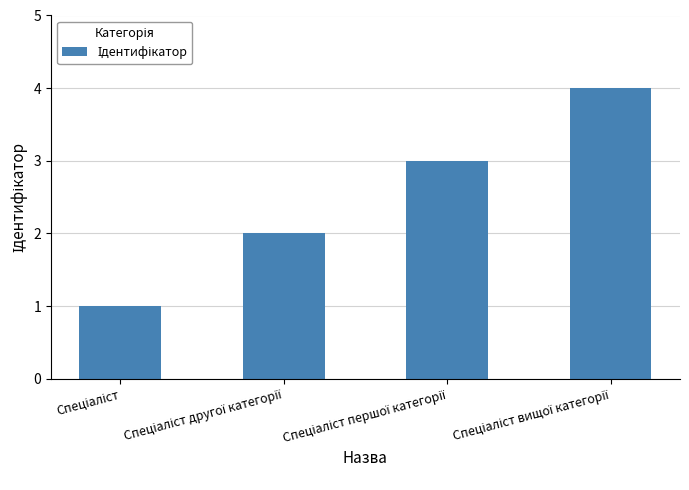

What is the difference between the maximum and minimum values?

3